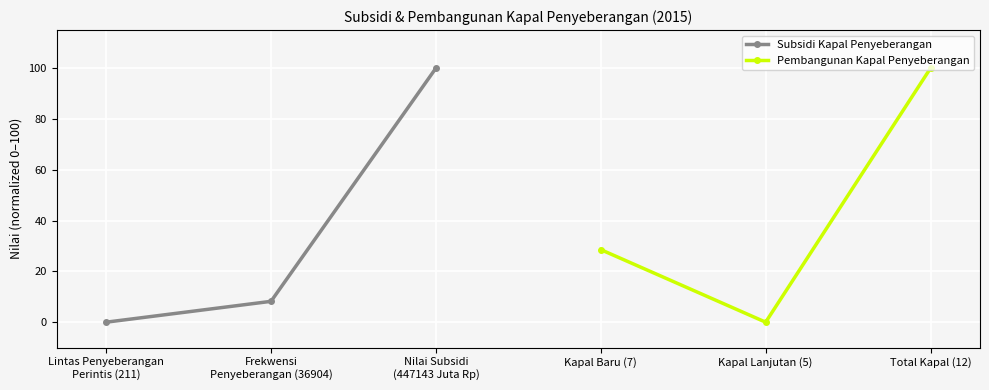

Between Frekwensi
Penyeberangan (36904) and Lintas Penyeberangan
Perintis (211), which is larger?

Frekwensi
Penyeberangan (36904)